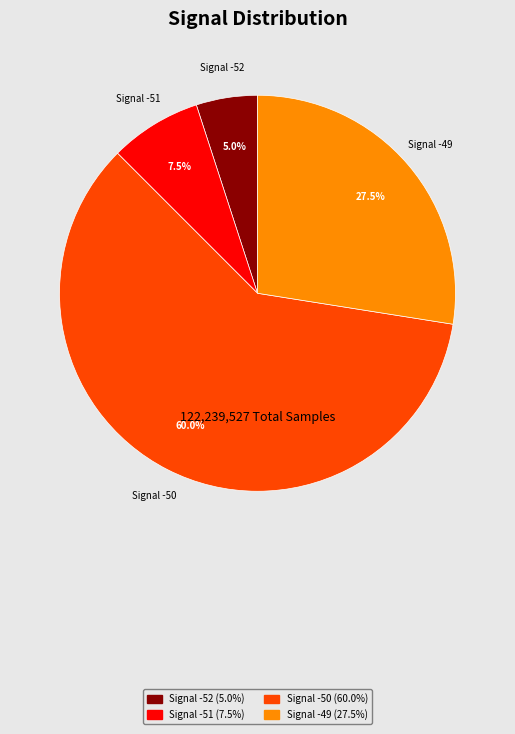

Count the number of slices in the pie.

4